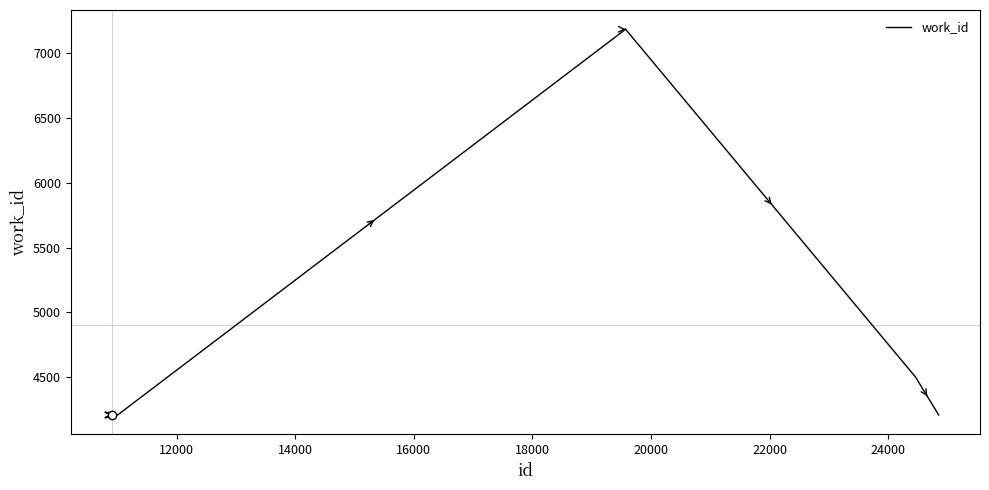

What is the minimum value shown in the chart?

4209